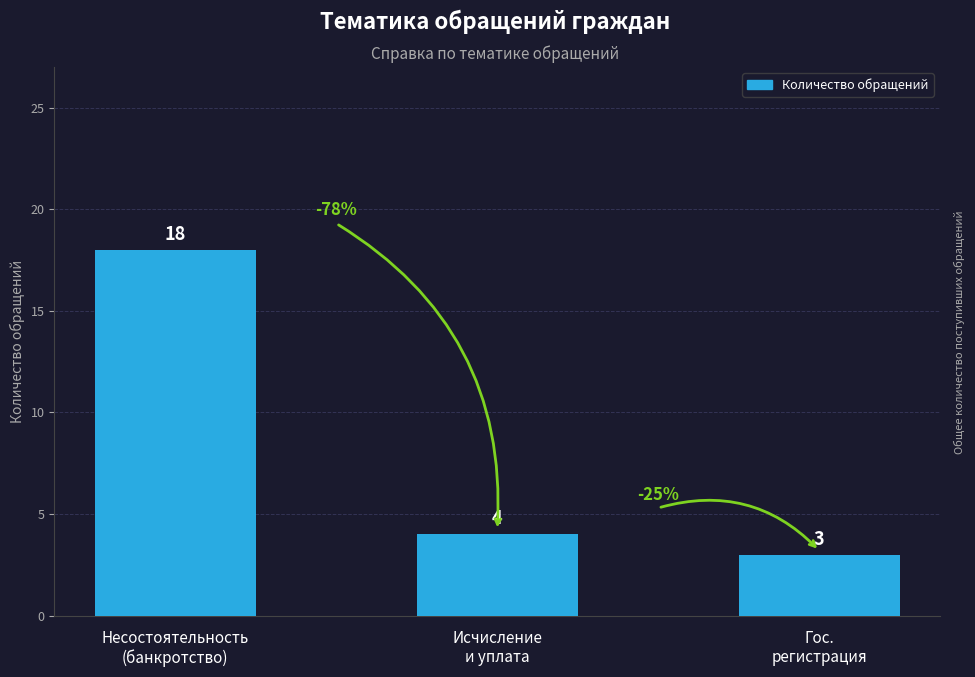

Is it true that the value at Исчисление
и уплата is 2?

False